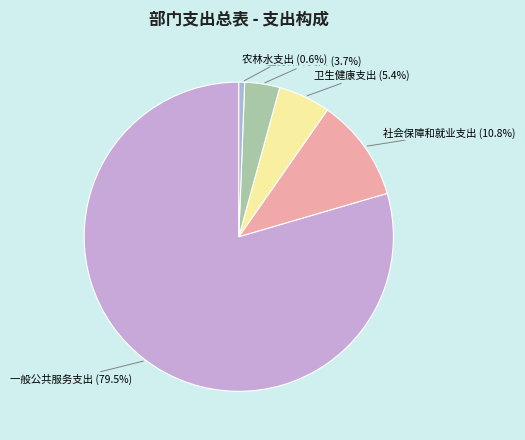

How many segments does this pie chart have?

5